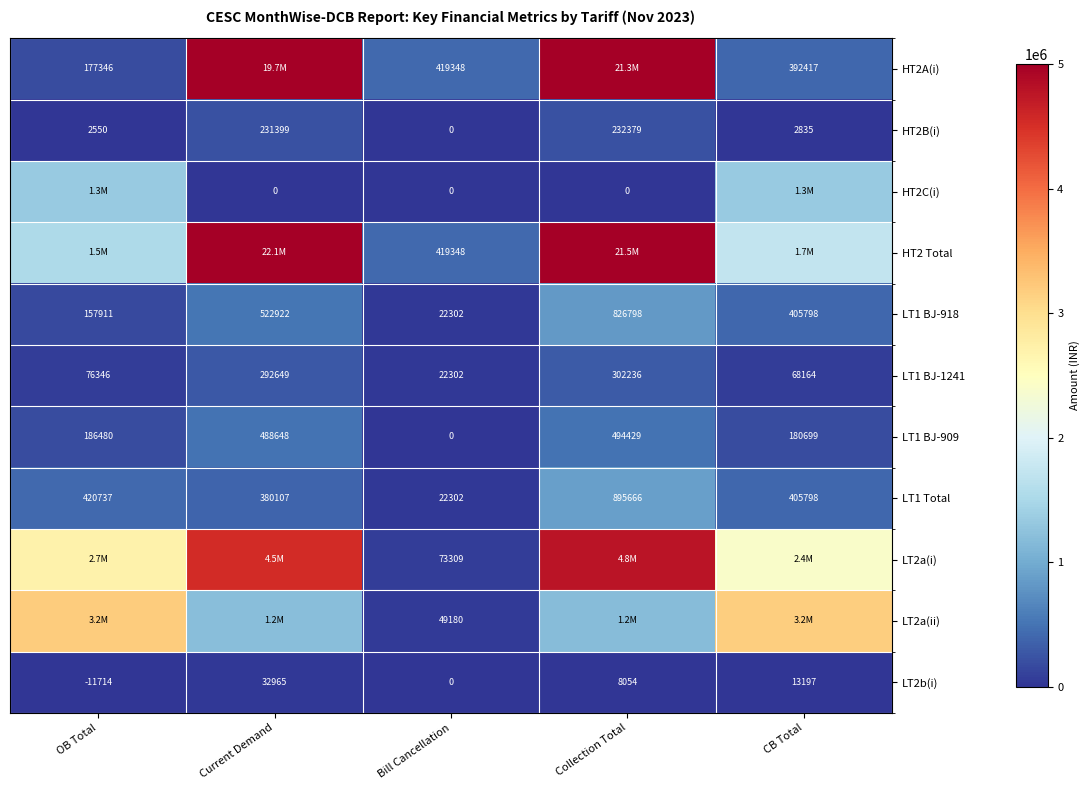

At which label does LT1 BJ-918 first exceed 405798?

Current Demand